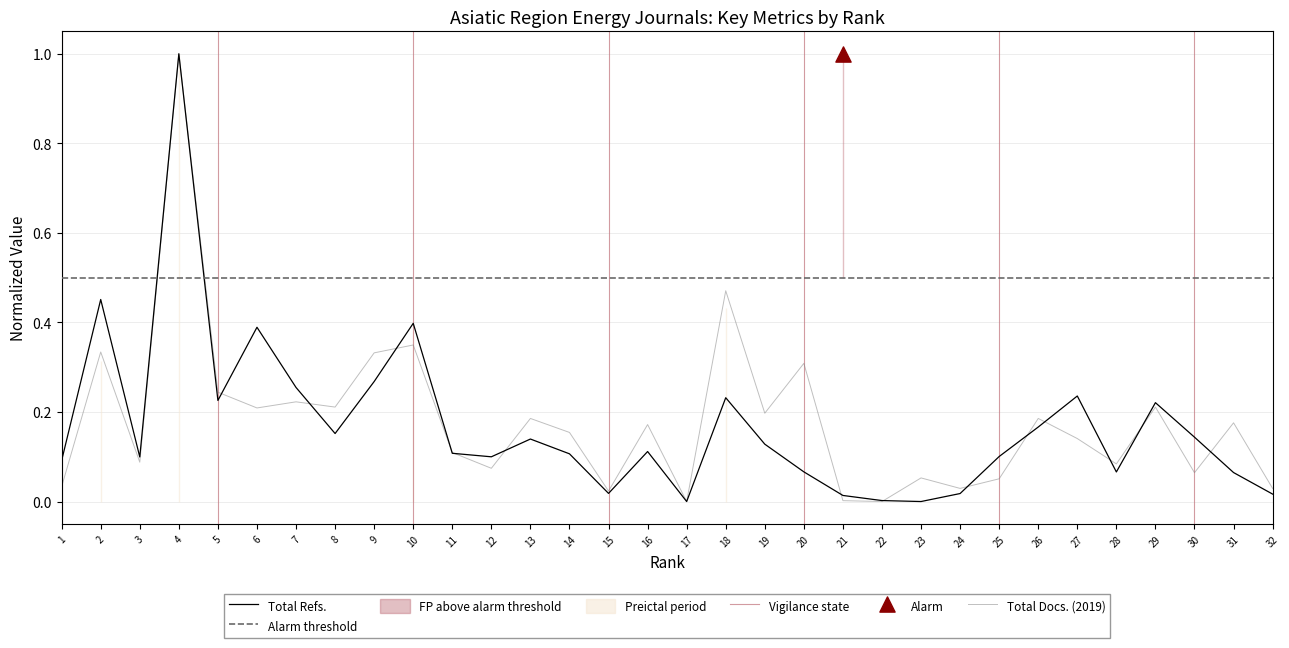

What are all the series names shown in the legend?

Total Refs., Total Docs. (2019)